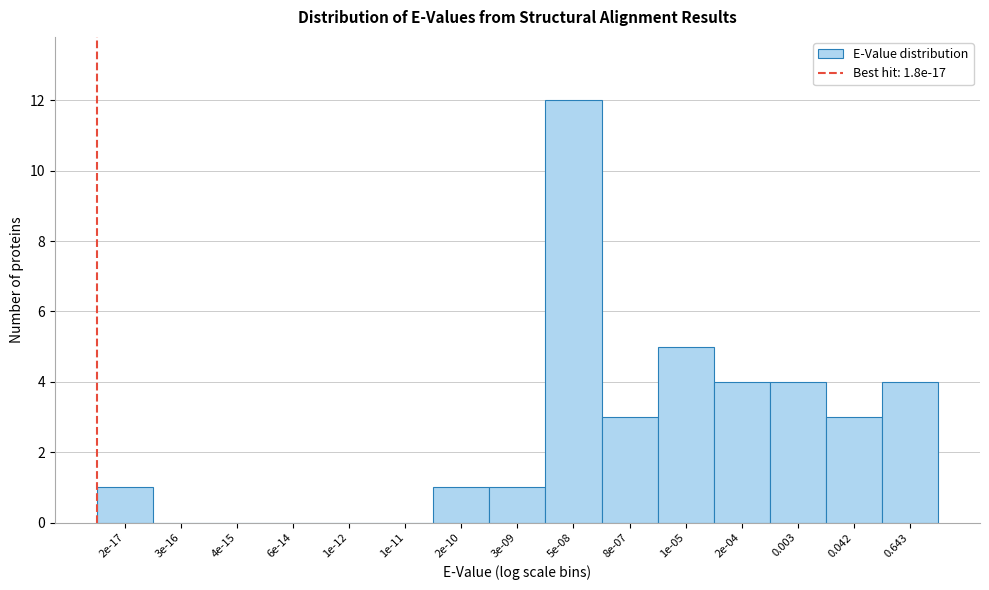

Reading right to left, list all the values displayed in this chart.

0.643=4	0.042=3	0.003=4	2e-04=4	1e-05=5	8e-07=3	5e-08=12	3e-09=1	2e-10=1	1e-11=0	1e-12=0	6e-14=0	4e-15=0	3e-16=0	2e-17=1